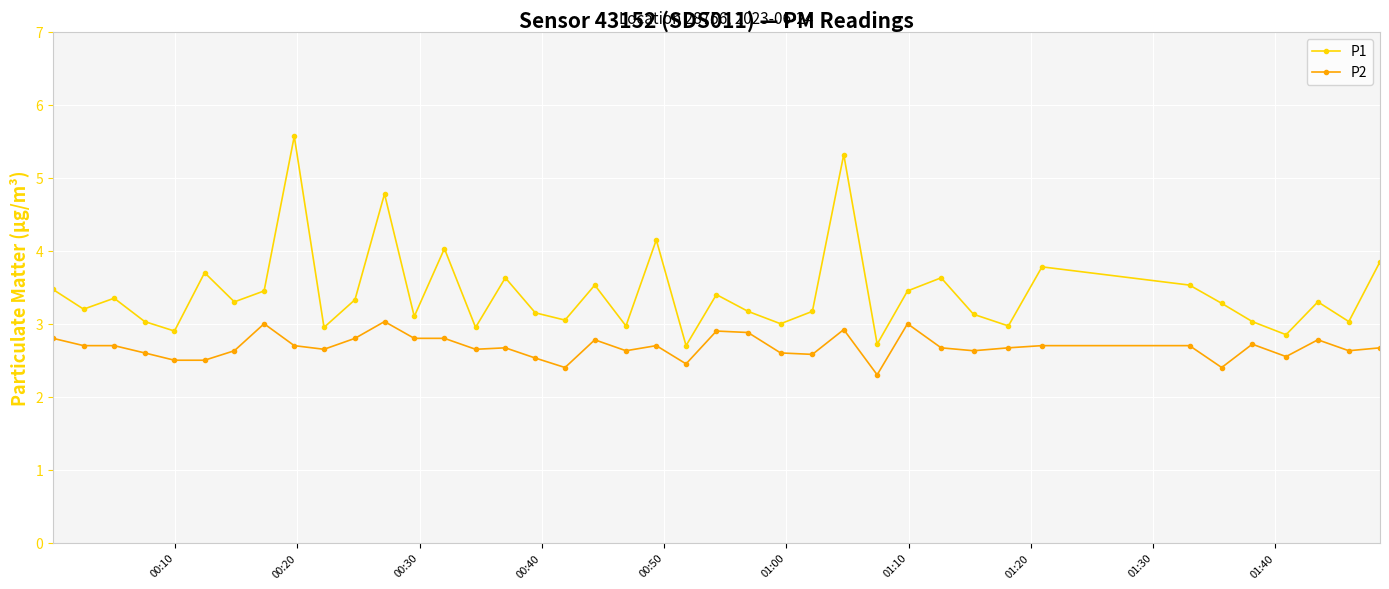

What is the difference between the maximum and minimum values in the P1 series?

2.9